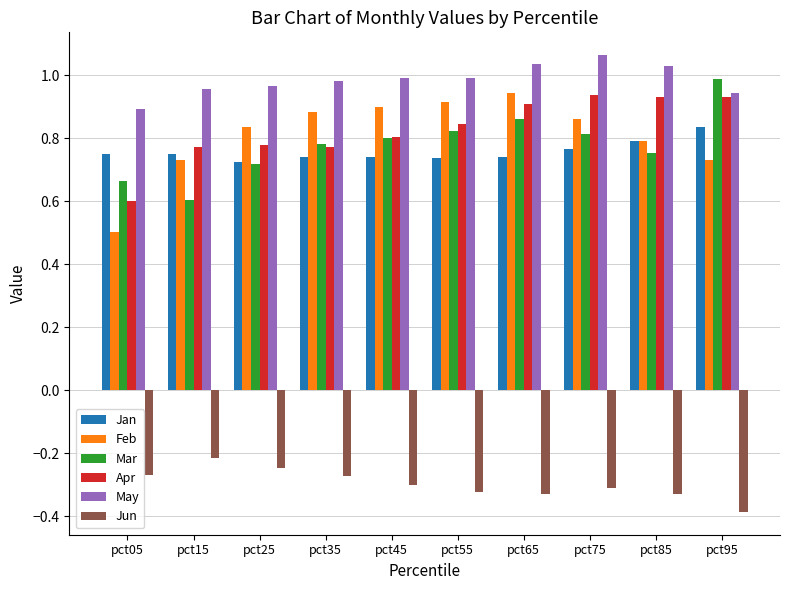

At which label does Jun reach its minimum?

pct95